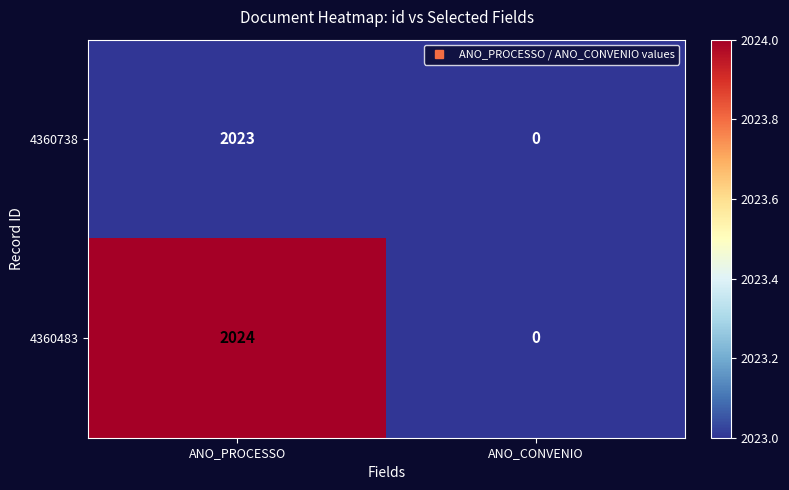

Which category has the lowest value in the 4360483 series?

ANO_CONVENIO